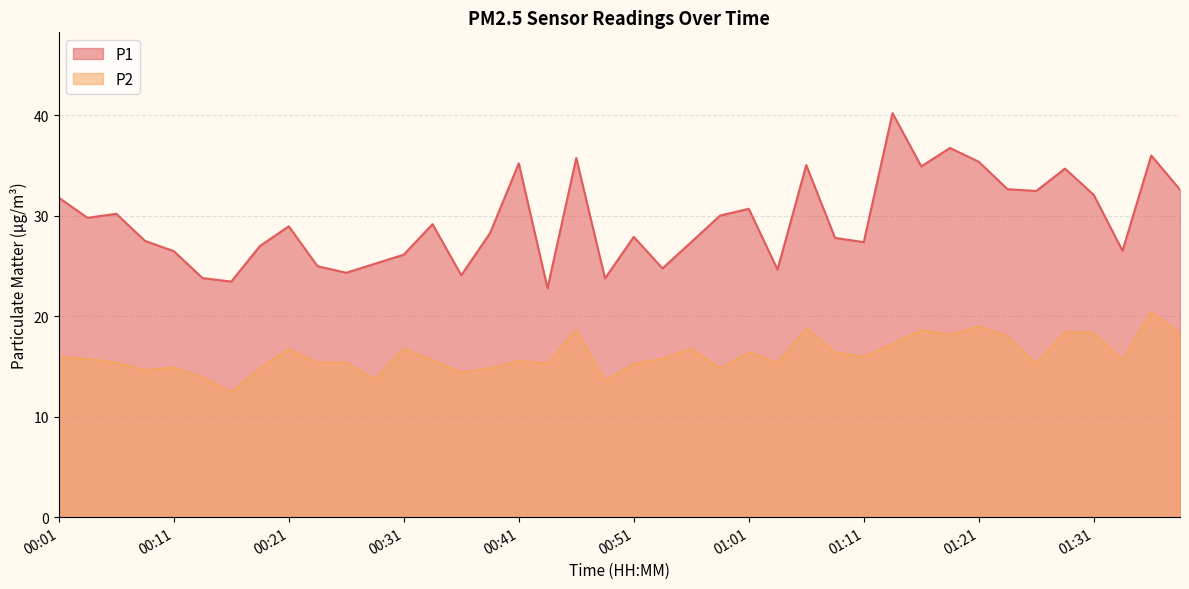

True or false: P2 has more than 2 points higher than both neighbors.

True